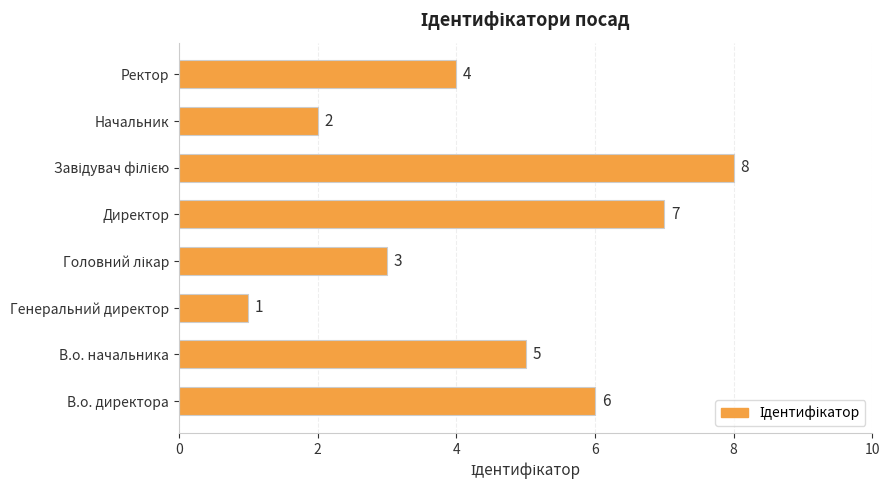

How many categories are shown in the chart?

8